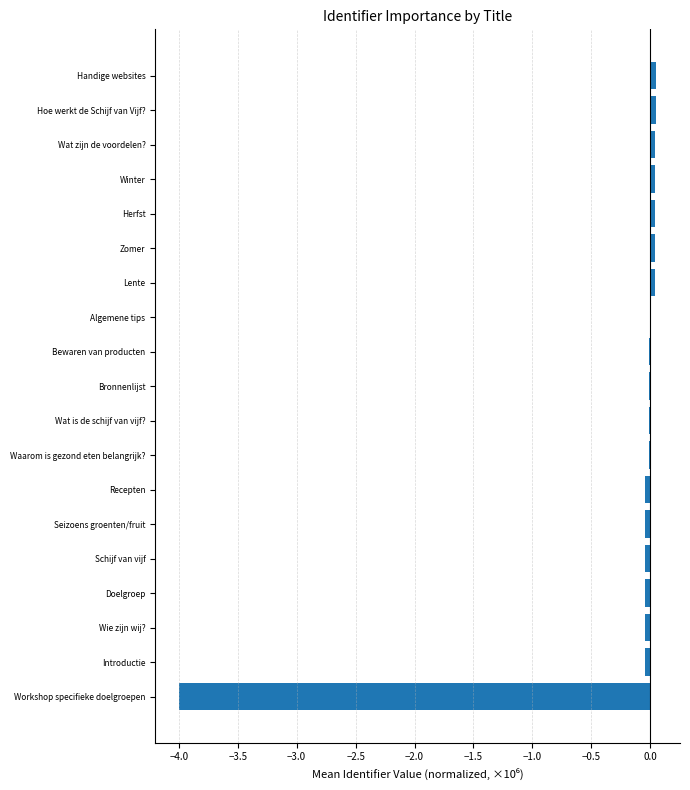

True or false: the data shows 0.0 at Herfst.

True